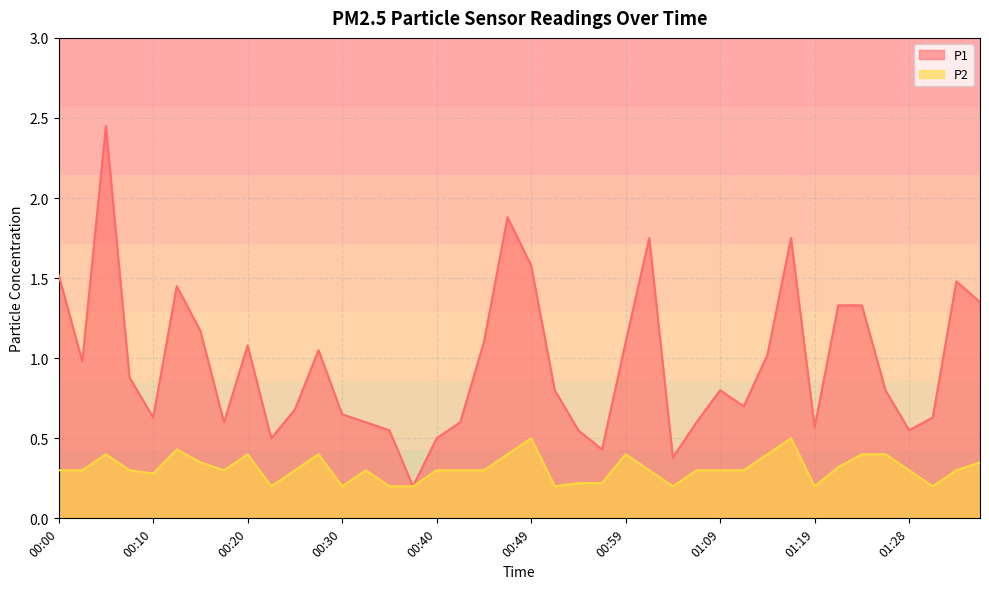

Rank the series by their average value, from lowest to highest.

P2, P1